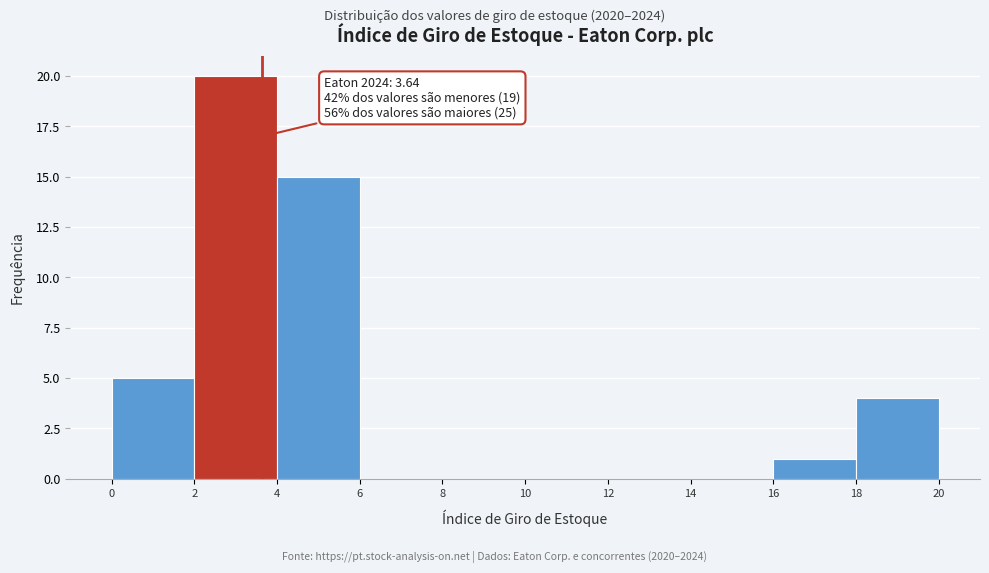

Over which range of the x-axis is the bar tallest?

2 to 4